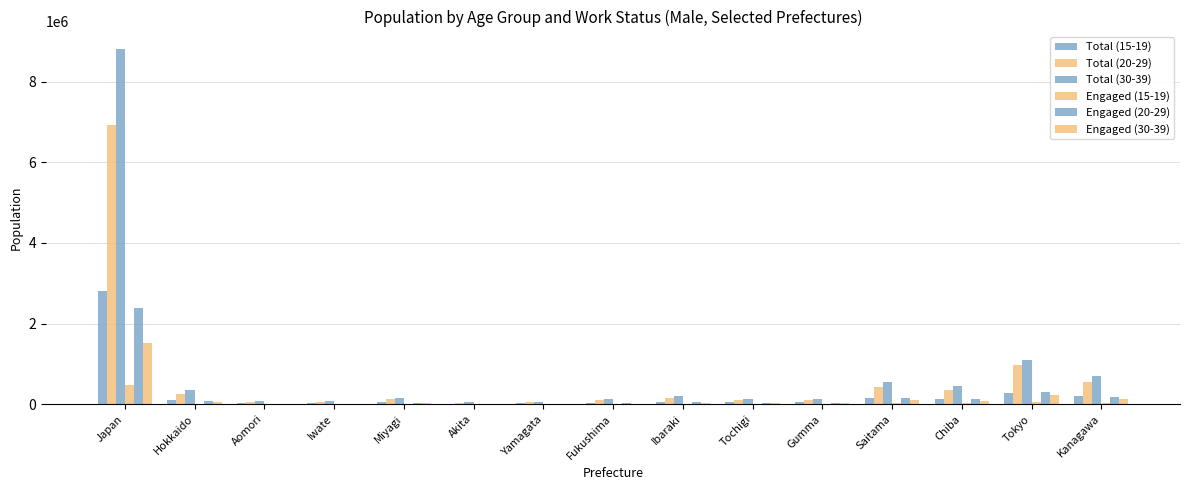

Count the number of categories in the chart.

15